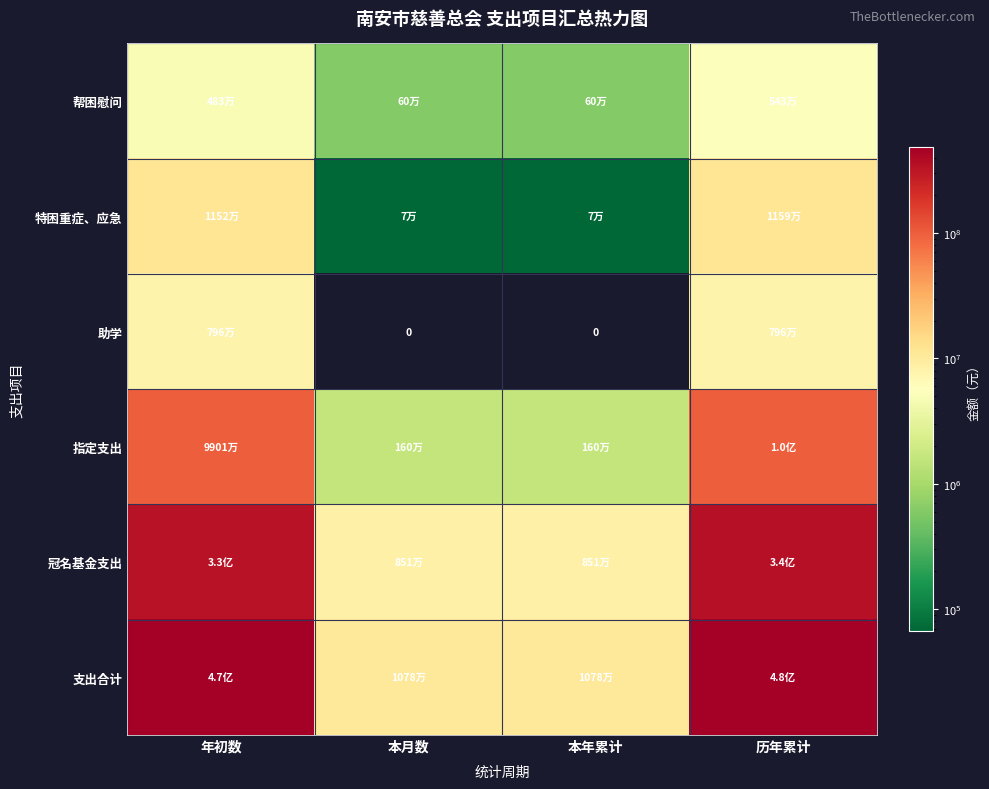

Count the number of data series in this chart.

6